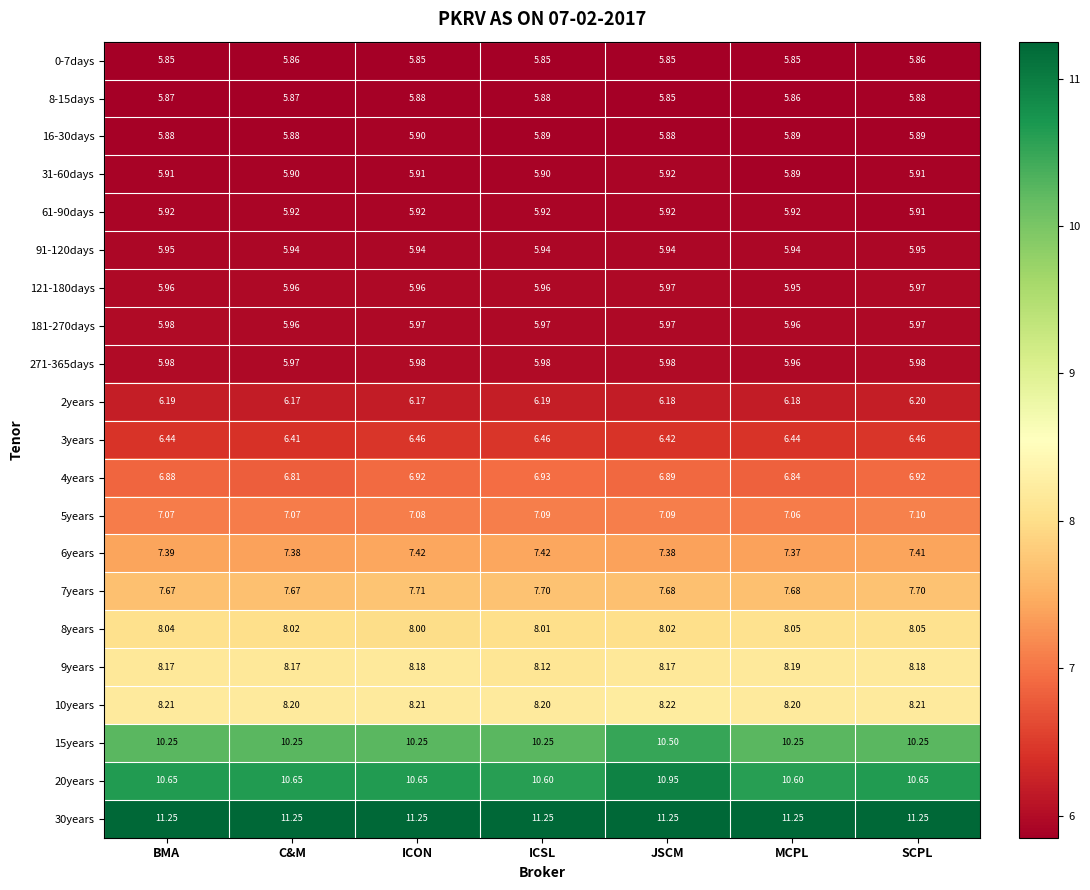

Where is 8years nearest to the value 8?

ICON